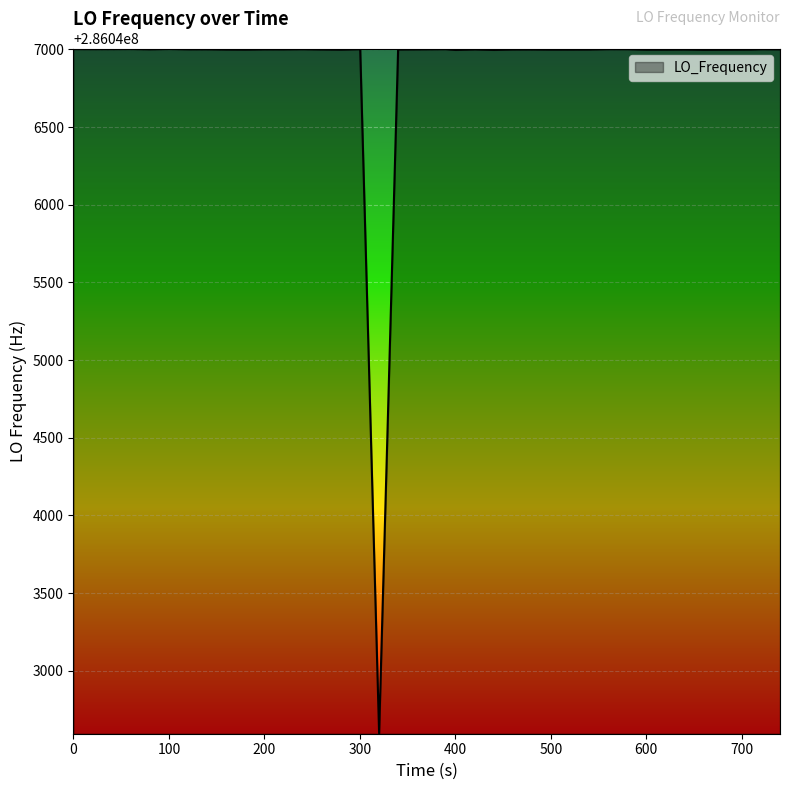

What is the greatest value displayed?

286047002.4